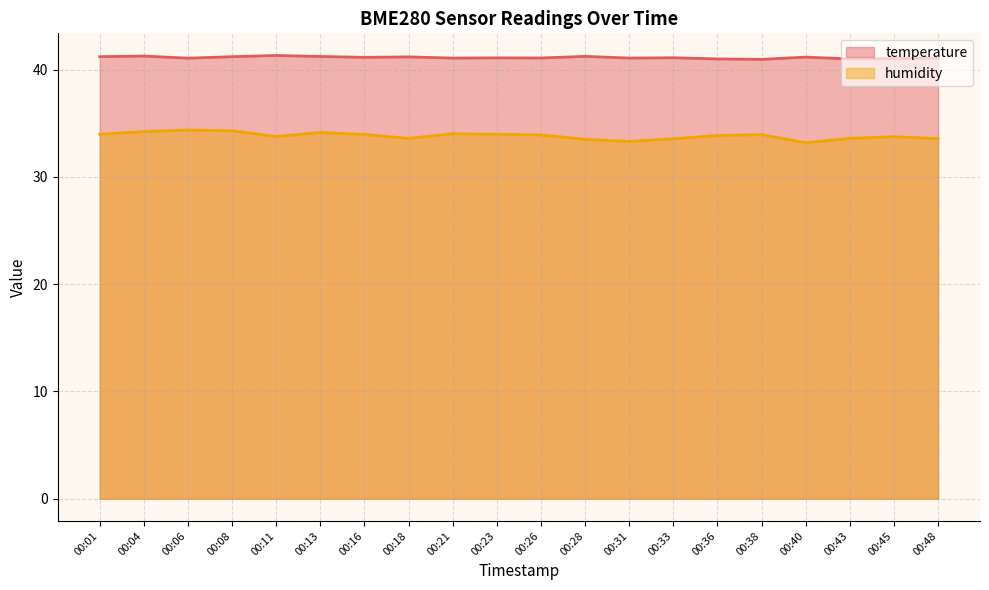

True or false: temperature and humidity intersect in this chart.

False